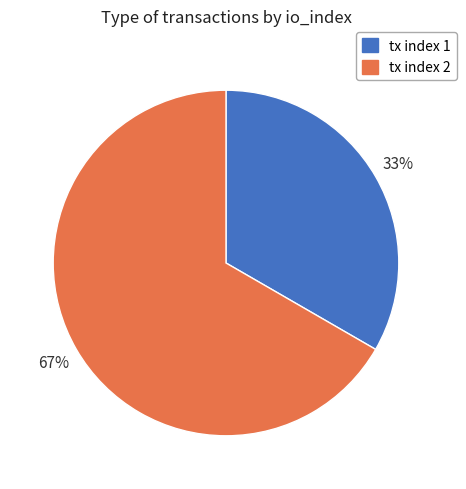

The tx index 1 slice represents 33% of the pie. True or false?

True